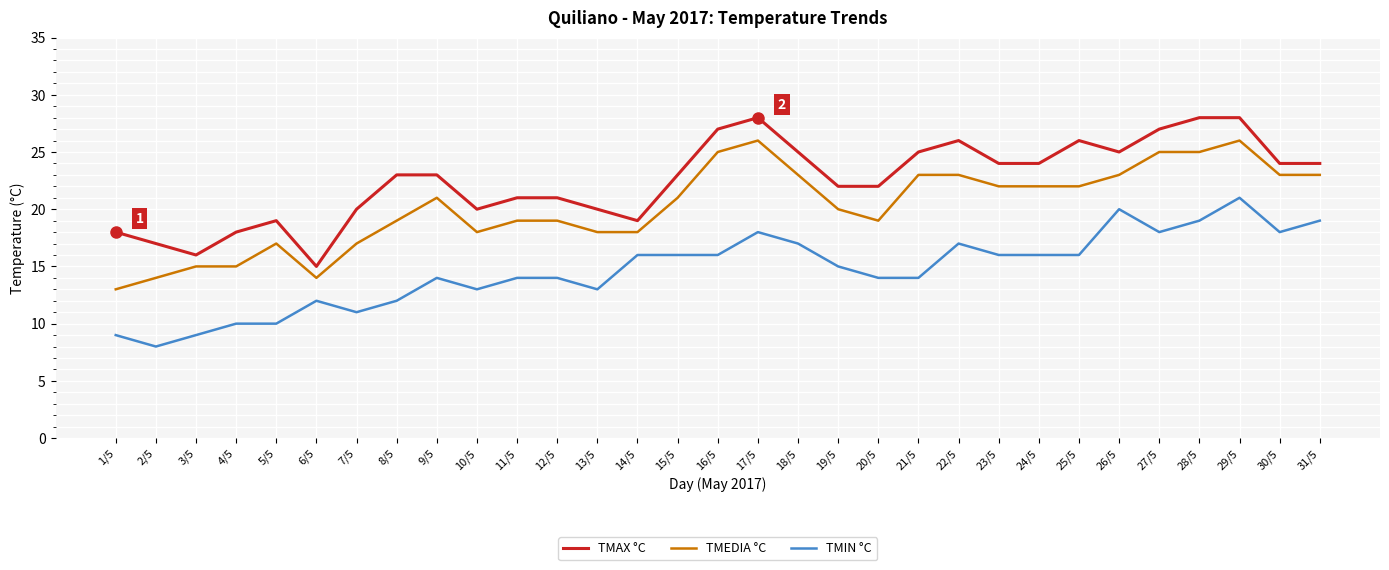

The value of TMAX °C at 28/5 is 28. True or false?

True